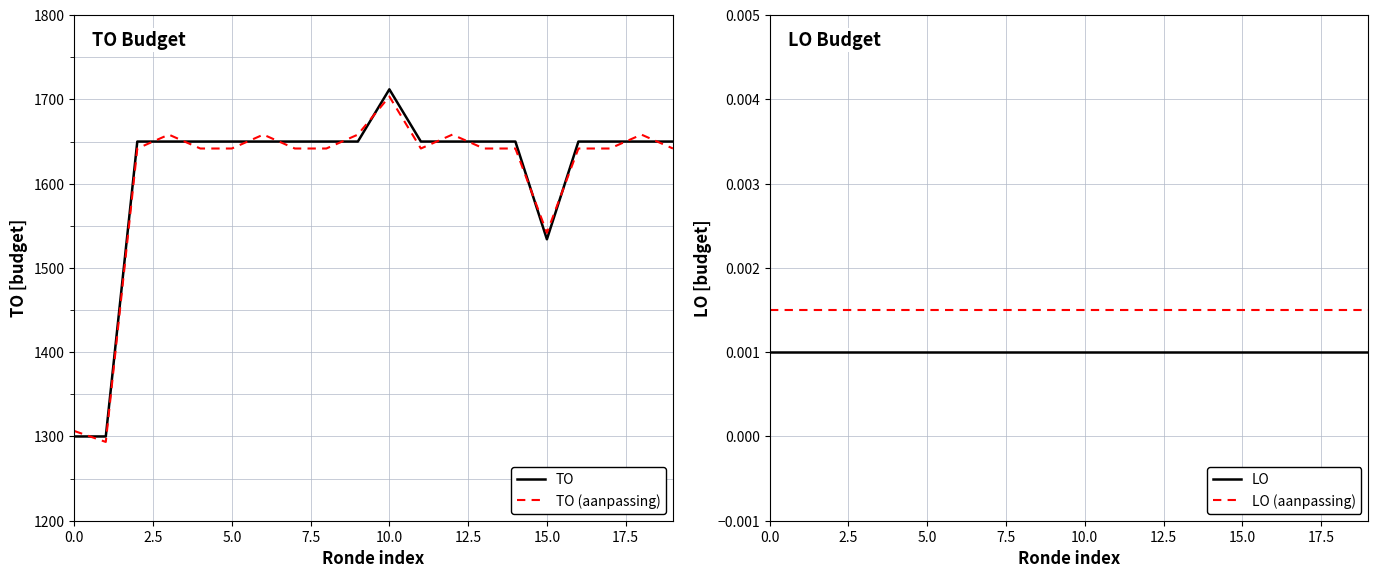

What is the sum of all TO values?

32246.0